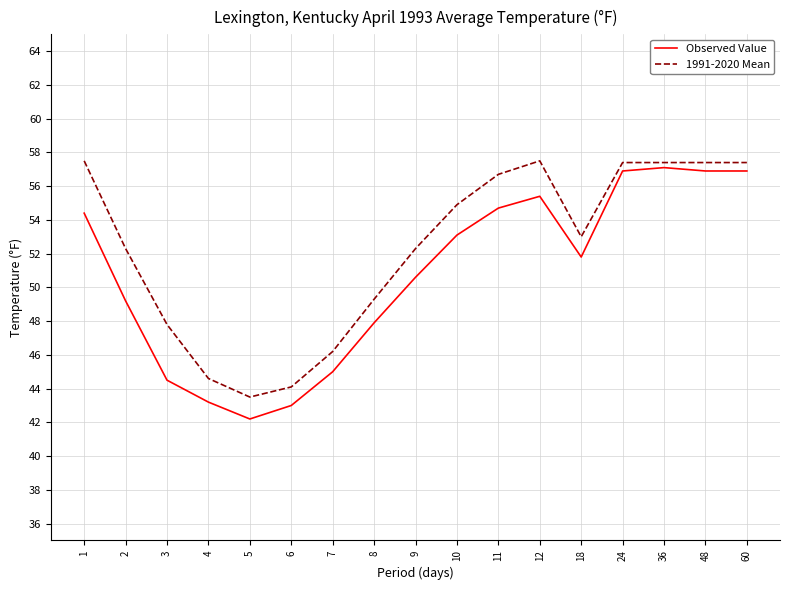

Which series has the widest spread of values?

Observed Value